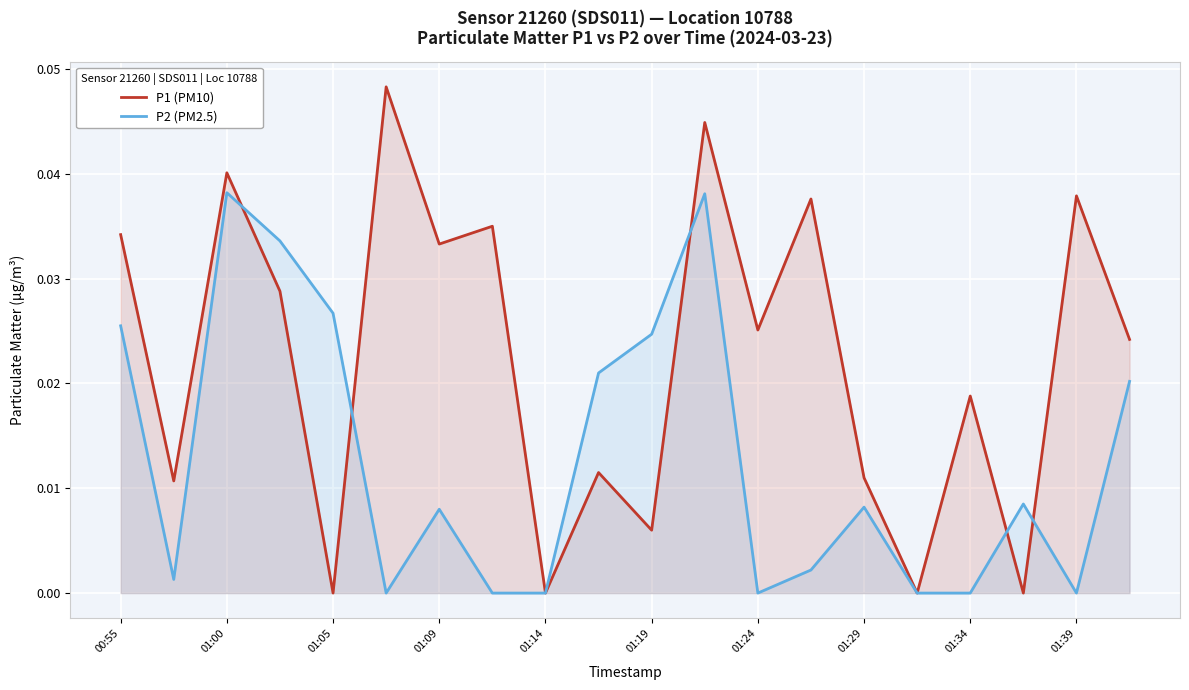

How many lines are shown in the chart?

2